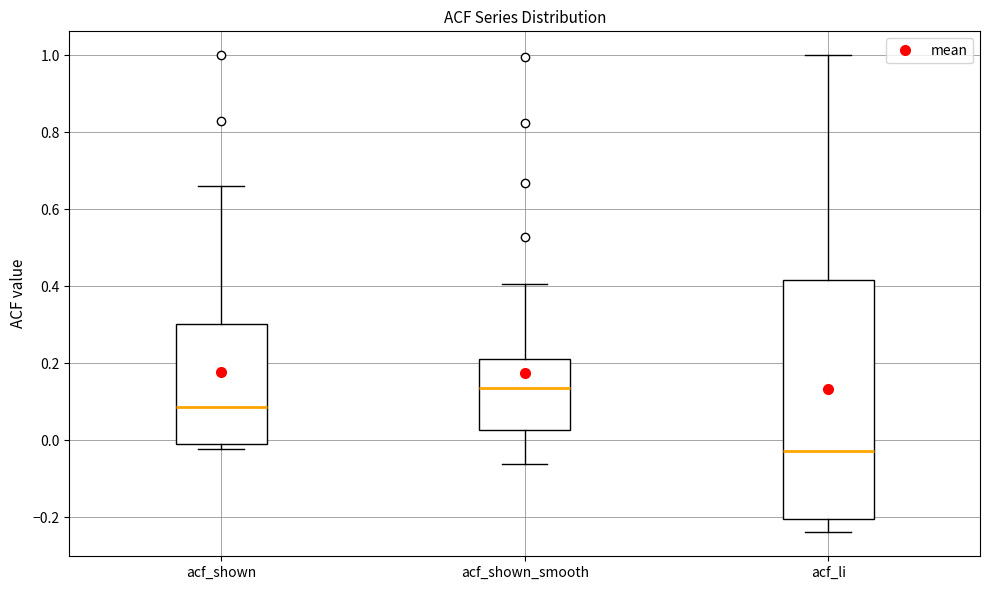

Reading left to right, read every box against the y-axis: the position of its median line, the range the box covers, and the ends of its whiskers. The values are not printed on the chart, so give them approximately, as read against the axis.

acf_shown: median 0.08, box 0.00 to 0.30, whiskers -0.02 to 0.66
acf_shown_smooth: median 0.14, box 0.02 to 0.22, whiskers -0.06 to 0.40
acf_li: median -0.02, box -0.20 to 0.42, whiskers -0.24 to 1.00